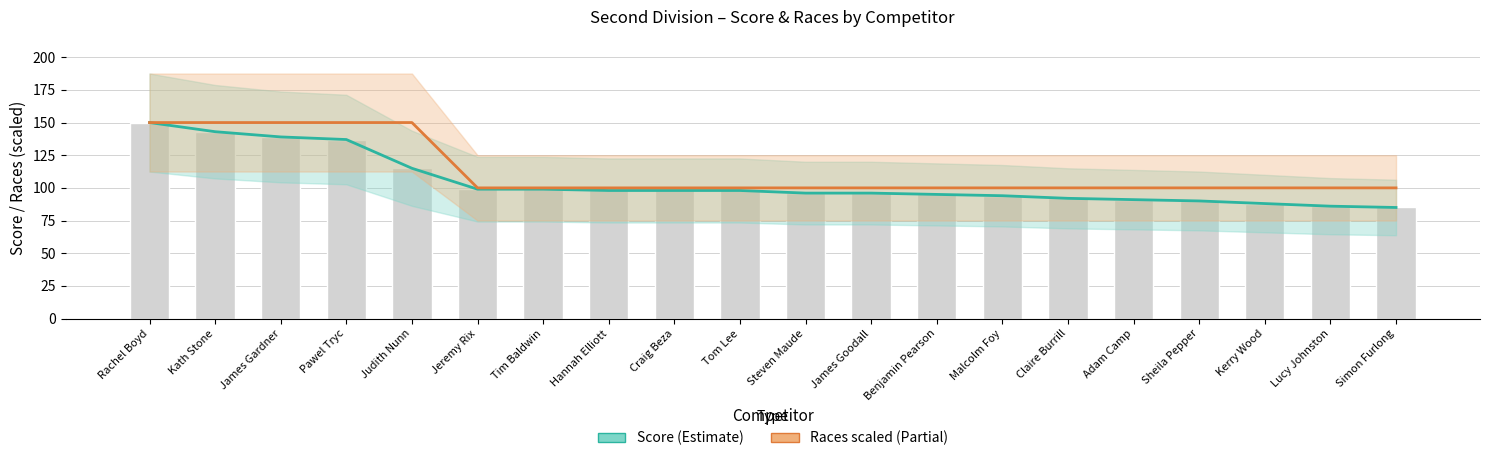

What is the approximate value of Races (scaled) at Hannah Elliott?

100